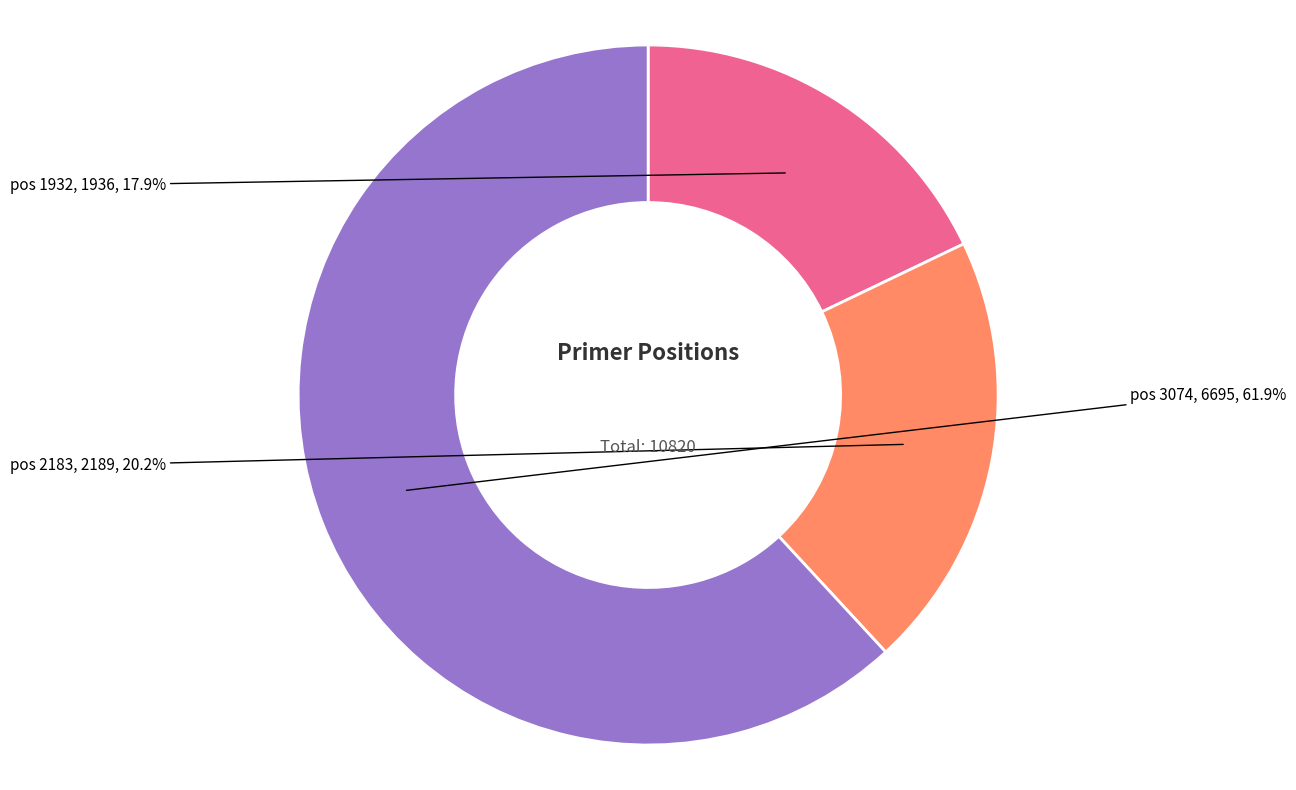

How many segments does this pie chart have?

3